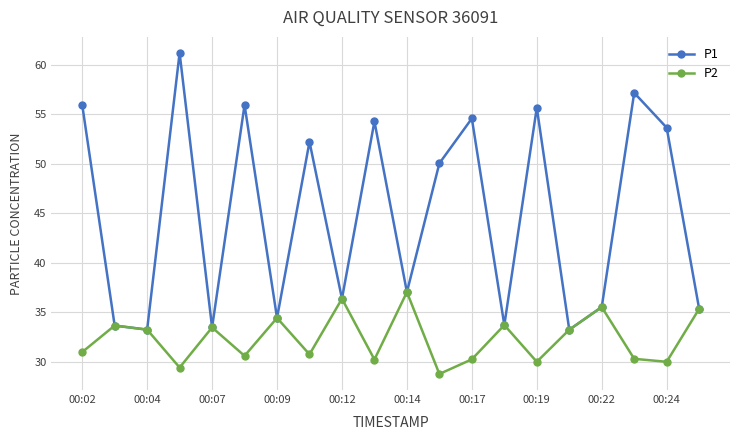

Which series has the largest total across all categories?

P1